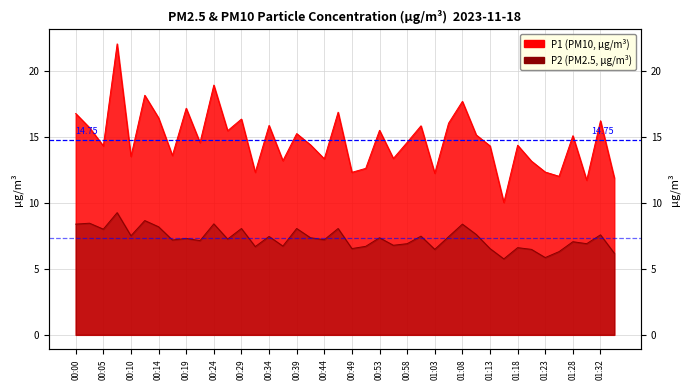

How many data points in P1 are above 14?

25